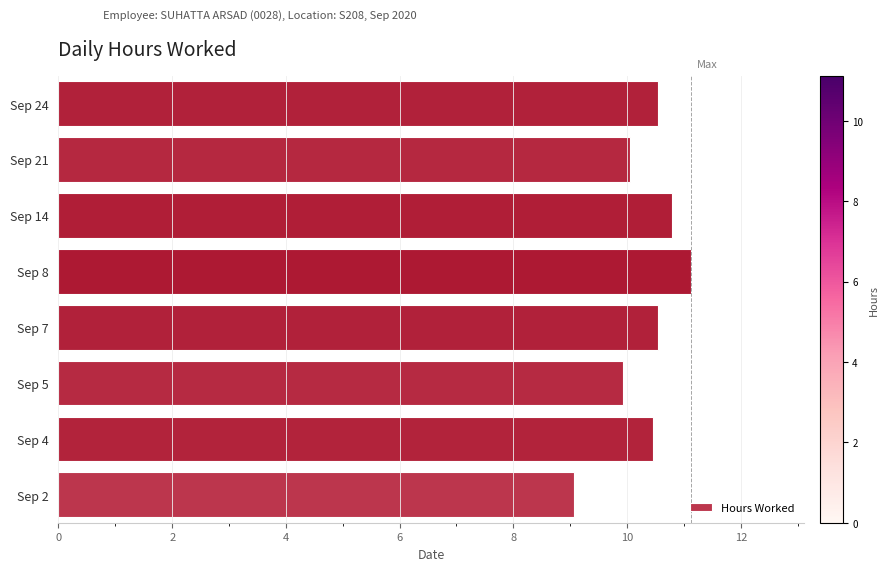

Is it true that the value at Sep 24 is 4.8?

False